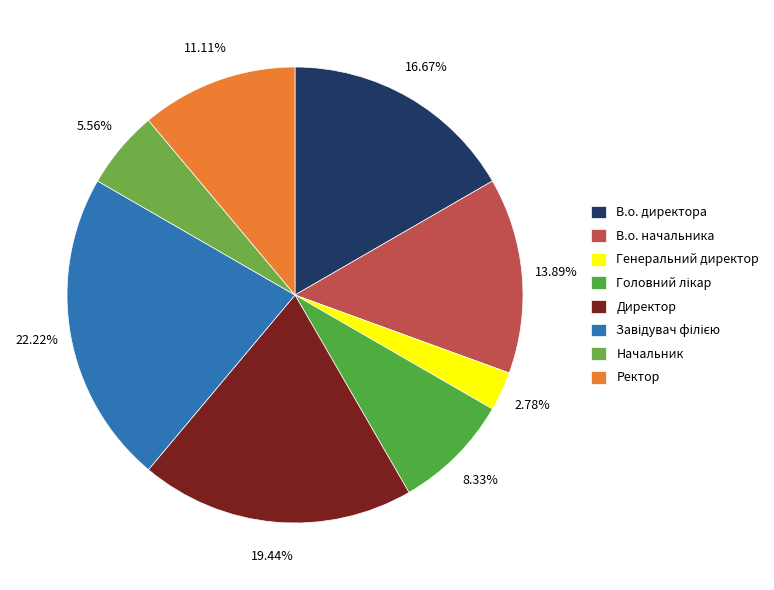

The Директор slice represents 7% of the pie. True or false?

False